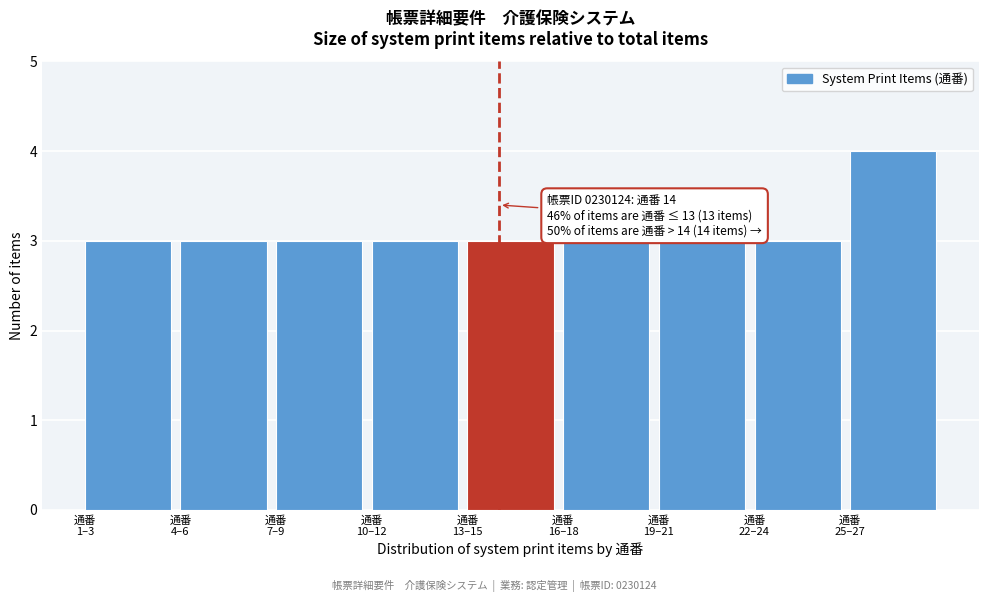

Reading left to right, transcribe all the data shown in this chart.

3	3	3	3	3	3	3	3	4